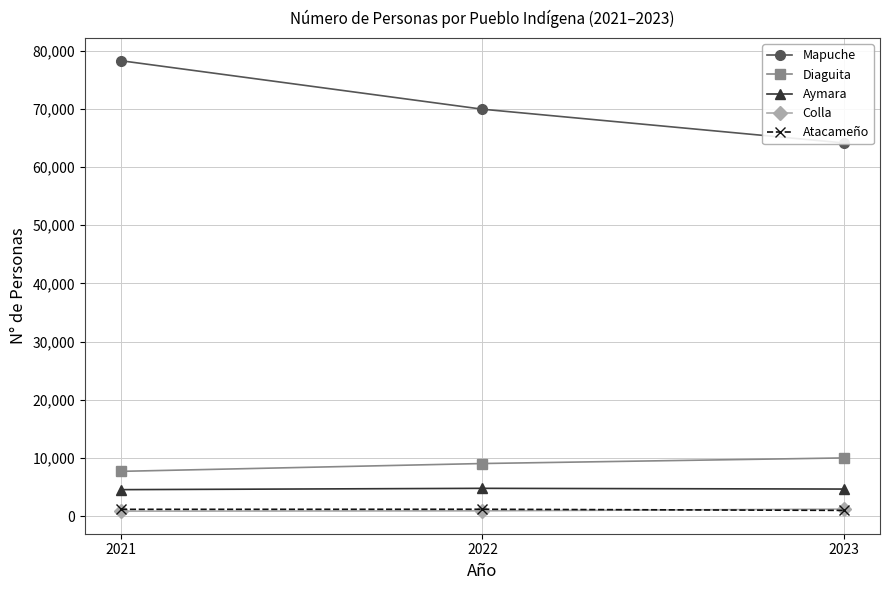

Reading left to right, list all the values displayed in this chart.

Mapuche: 2021=78262	2022=69932	2023=64133
Diaguita: 2021=7703	2022=9048	2023=10010
Aymara: 2021=4559	2022=4785	2023=4661
Colla: 2021=856	2022=914	2023=1223
Atacameño: 2021=1176	2022=1188	2023=997